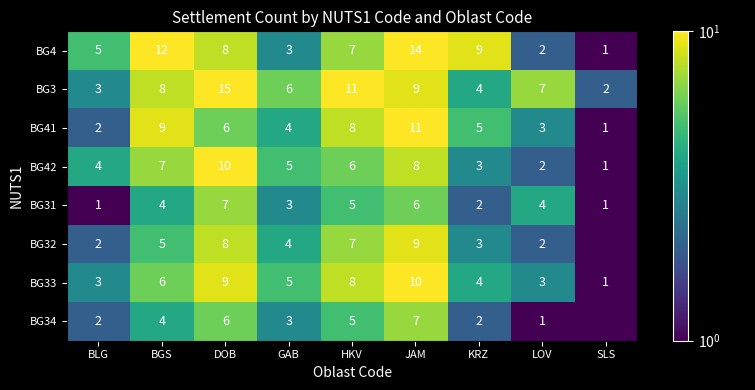

Read the BG42 value at BLG.

4.0